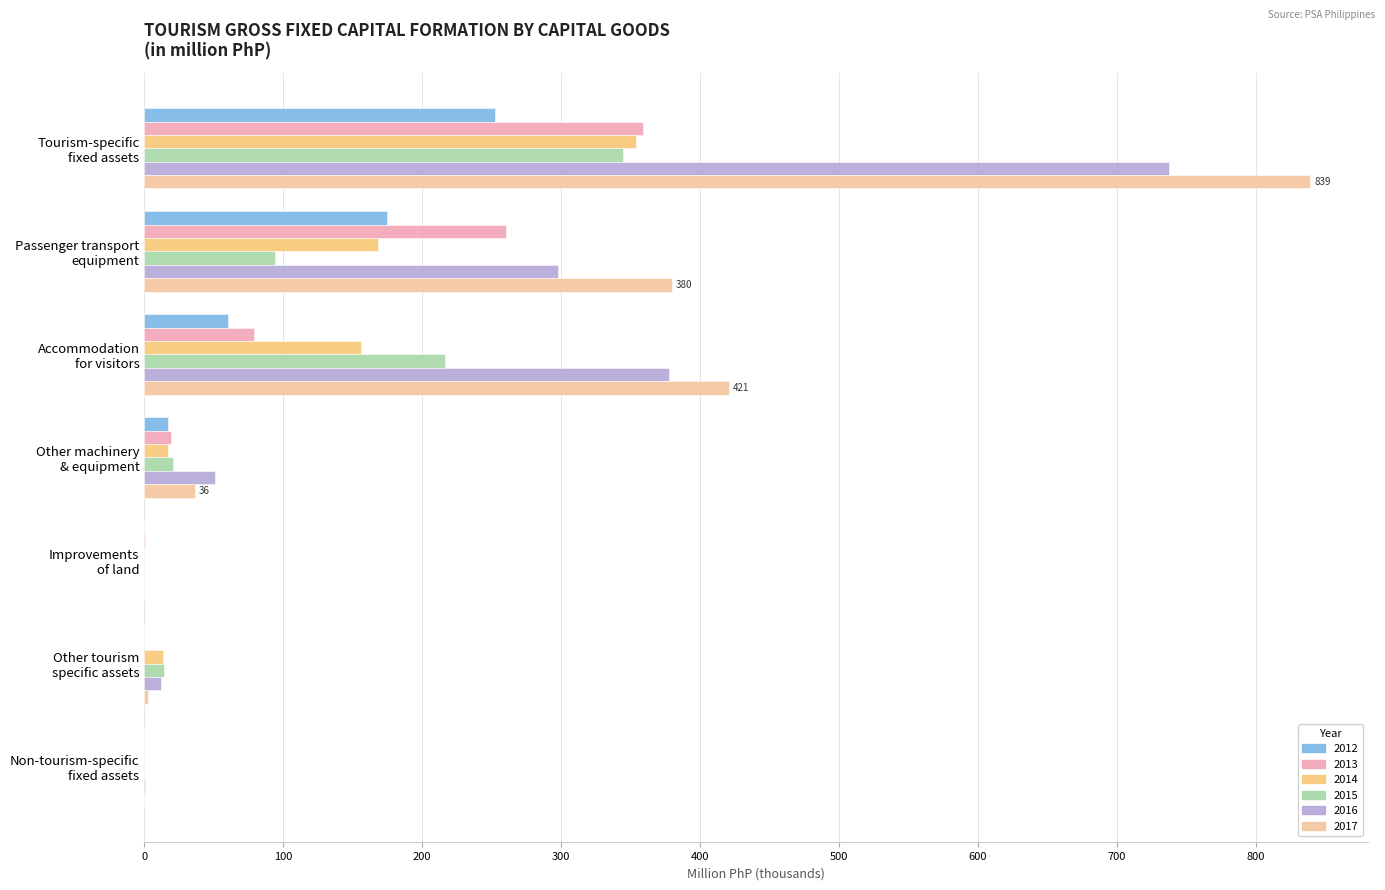

How many distinct data groups are displayed?

6